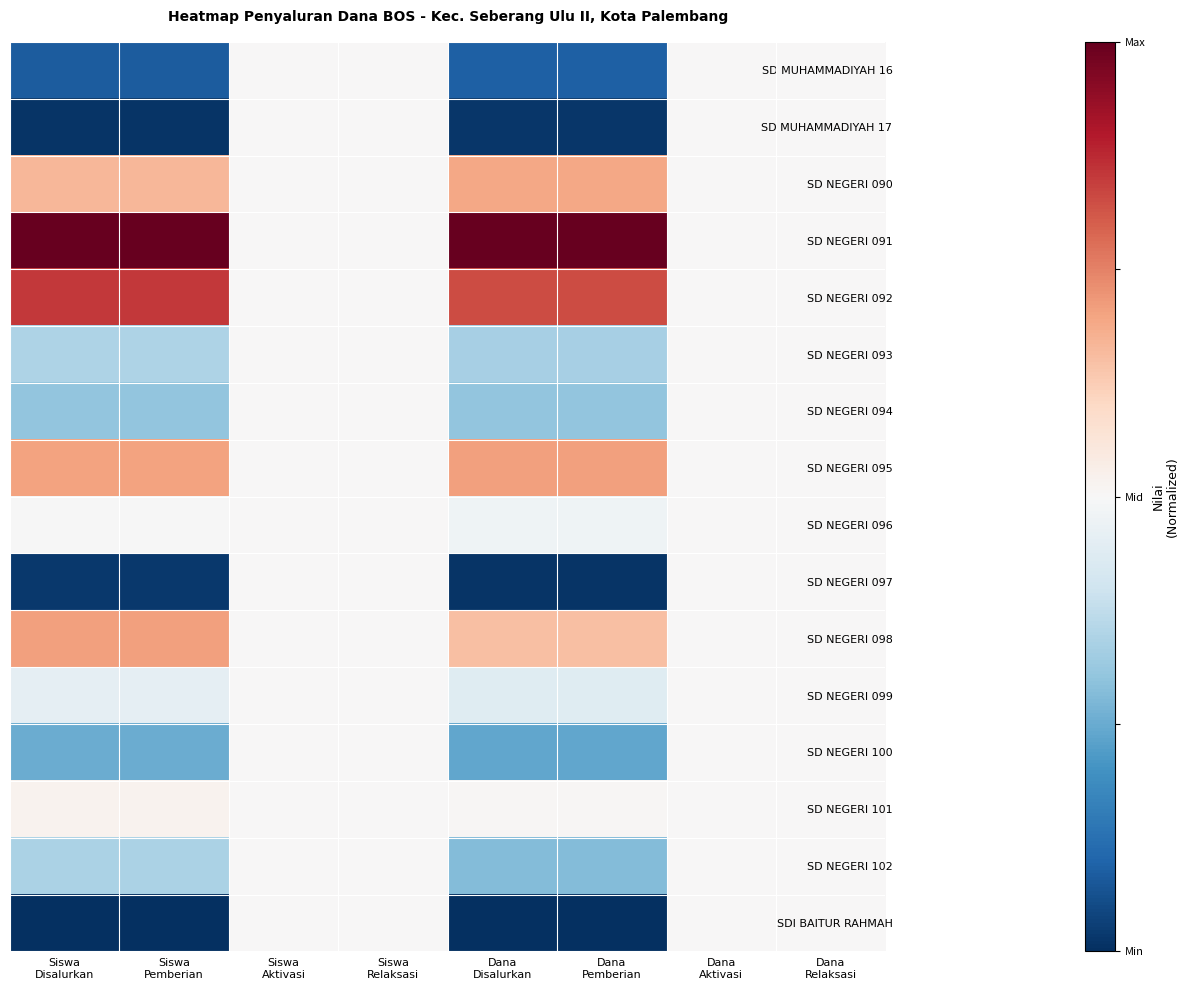

Reading right to left, transcribe all the data shown in this chart.

SD MUHAMMADIYAH 16: Dana
Relaksasi=0.0	Dana
Aktivasi=0.0	Dana
Pemberian=-0.8	Dana
Disalurkan=-0.8	Siswa
Relaksasi=0.0	Siswa
Aktivasi=0.0	Siswa
Pemberian=-0.8	Siswa
Disalurkan=-0.8
SD MUHAMMADIYAH 17: Dana
Relaksasi=0.0	Dana
Aktivasi=0.0	Dana
Pemberian=-1.0	Dana
Disalurkan=-1.0	Siswa
Relaksasi=0.0	Siswa
Aktivasi=0.0	Siswa
Pemberian=-1.0	Siswa
Disalurkan=-1.0
SD NEGERI 090: Dana
Relaksasi=0.0	Dana
Aktivasi=0.0	Dana
Pemberian=0.4	Dana
Disalurkan=0.4	Siswa
Relaksasi=0.0	Siswa
Aktivasi=0.0	Siswa
Pemberian=0.3	Siswa
Disalurkan=0.3
SD NEGERI 091: Dana
Relaksasi=0.0	Dana
Aktivasi=0.0	Dana
Pemberian=1.0	Dana
Disalurkan=1.0	Siswa
Relaksasi=0.0	Siswa
Aktivasi=0.0	Siswa
Pemberian=1.0	Siswa
Disalurkan=1.0
SD NEGERI 092: Dana
Relaksasi=0.0	Dana
Aktivasi=0.0	Dana
Pemberian=0.7	Dana
Disalurkan=0.7	Siswa
Relaksasi=0.0	Siswa
Aktivasi=0.0	Siswa
Pemberian=0.7	Siswa
Disalurkan=0.7
SD NEGERI 093: Dana
Relaksasi=0.0	Dana
Aktivasi=0.0	Dana
Pemberian=-0.3	Dana
Disalurkan=-0.3	Siswa
Relaksasi=0.0	Siswa
Aktivasi=0.0	Siswa
Pemberian=-0.3	Siswa
Disalurkan=-0.3
SD NEGERI 094: Dana
Relaksasi=0.0	Dana
Aktivasi=0.0	Dana
Pemberian=-0.4	Dana
Disalurkan=-0.4	Siswa
Relaksasi=0.0	Siswa
Aktivasi=0.0	Siswa
Pemberian=-0.4	Siswa
Disalurkan=-0.4
SD NEGERI 095: Dana
Relaksasi=0.0	Dana
Aktivasi=0.0	Dana
Pemberian=0.4	Dana
Disalurkan=0.4	Siswa
Relaksasi=0.0	Siswa
Aktivasi=0.0	Siswa
Pemberian=0.4	Siswa
Disalurkan=0.4
SD NEGERI 096: Dana
Relaksasi=0.0	Dana
Aktivasi=0.0	Dana
Pemberian=-0.0	Dana
Disalurkan=-0.0	Siswa
Relaksasi=0.0	Siswa
Aktivasi=0.0	Siswa
Pemberian=-0.0	Siswa
Disalurkan=-0.0
SD NEGERI 097: Dana
Relaksasi=0.0	Dana
Aktivasi=0.0	Dana
Pemberian=-1.0	Dana
Disalurkan=-1.0	Siswa
Relaksasi=0.0	Siswa
Aktivasi=0.0	Siswa
Pemberian=-1.0	Siswa
Disalurkan=-1.0
SD NEGERI 098: Dana
Relaksasi=0.0	Dana
Aktivasi=0.0	Dana
Pemberian=0.3	Dana
Disalurkan=0.3	Siswa
Relaksasi=0.0	Siswa
Aktivasi=0.0	Siswa
Pemberian=0.4	Siswa
Disalurkan=0.4
SD NEGERI 099: Dana
Relaksasi=0.0	Dana
Aktivasi=0.0	Dana
Pemberian=-0.1	Dana
Disalurkan=-0.1	Siswa
Relaksasi=0.0	Siswa
Aktivasi=0.0	Siswa
Pemberian=-0.1	Siswa
Disalurkan=-0.1
SD NEGERI 100: Dana
Relaksasi=0.0	Dana
Aktivasi=0.0	Dana
Pemberian=-0.5	Dana
Disalurkan=-0.5	Siswa
Relaksasi=0.0	Siswa
Aktivasi=0.0	Siswa
Pemberian=-0.5	Siswa
Disalurkan=-0.5
SD NEGERI 101: Dana
Relaksasi=0.0	Dana
Aktivasi=0.0	Dana
Pemberian=0.0	Dana
Disalurkan=0.0	Siswa
Relaksasi=0.0	Siswa
Aktivasi=0.0	Siswa
Pemberian=0.0	Siswa
Disalurkan=0.0
SD NEGERI 102: Dana
Relaksasi=0.0	Dana
Aktivasi=0.0	Dana
Pemberian=-0.4	Dana
Disalurkan=-0.4	Siswa
Relaksasi=0.0	Siswa
Aktivasi=0.0	Siswa
Pemberian=-0.3	Siswa
Disalurkan=-0.3
SDI BAITUR RAHMAH: Dana
Relaksasi=0.0	Dana
Aktivasi=0.0	Dana
Pemberian=-1.0	Dana
Disalurkan=-1.0	Siswa
Relaksasi=0.0	Siswa
Aktivasi=0.0	Siswa
Pemberian=-1.0	Siswa
Disalurkan=-1.0